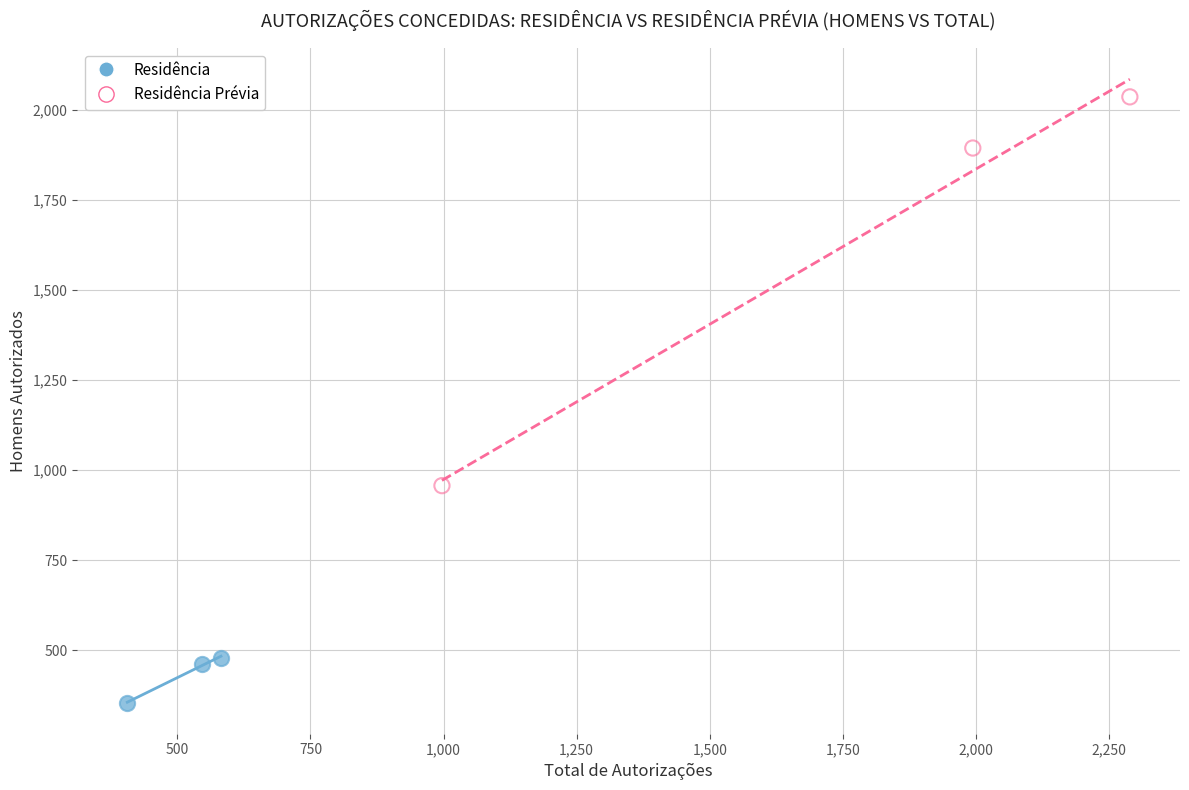

Which series contains the lowest Y value?

Residência